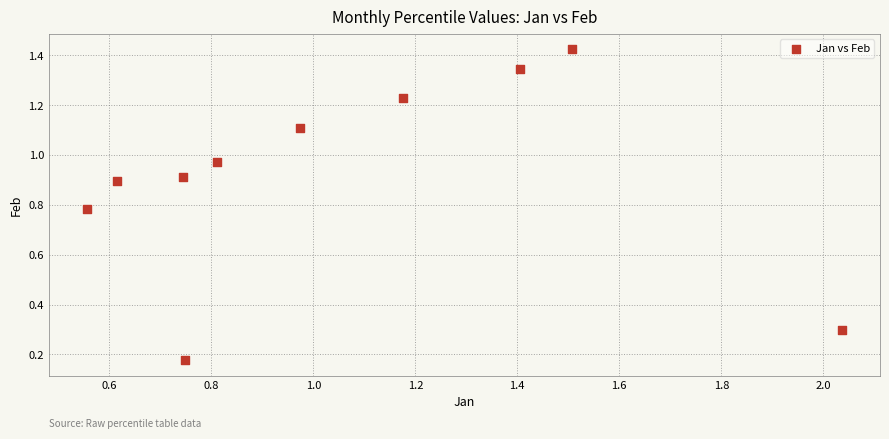

What is the range of X values (max minus min)?

1.5